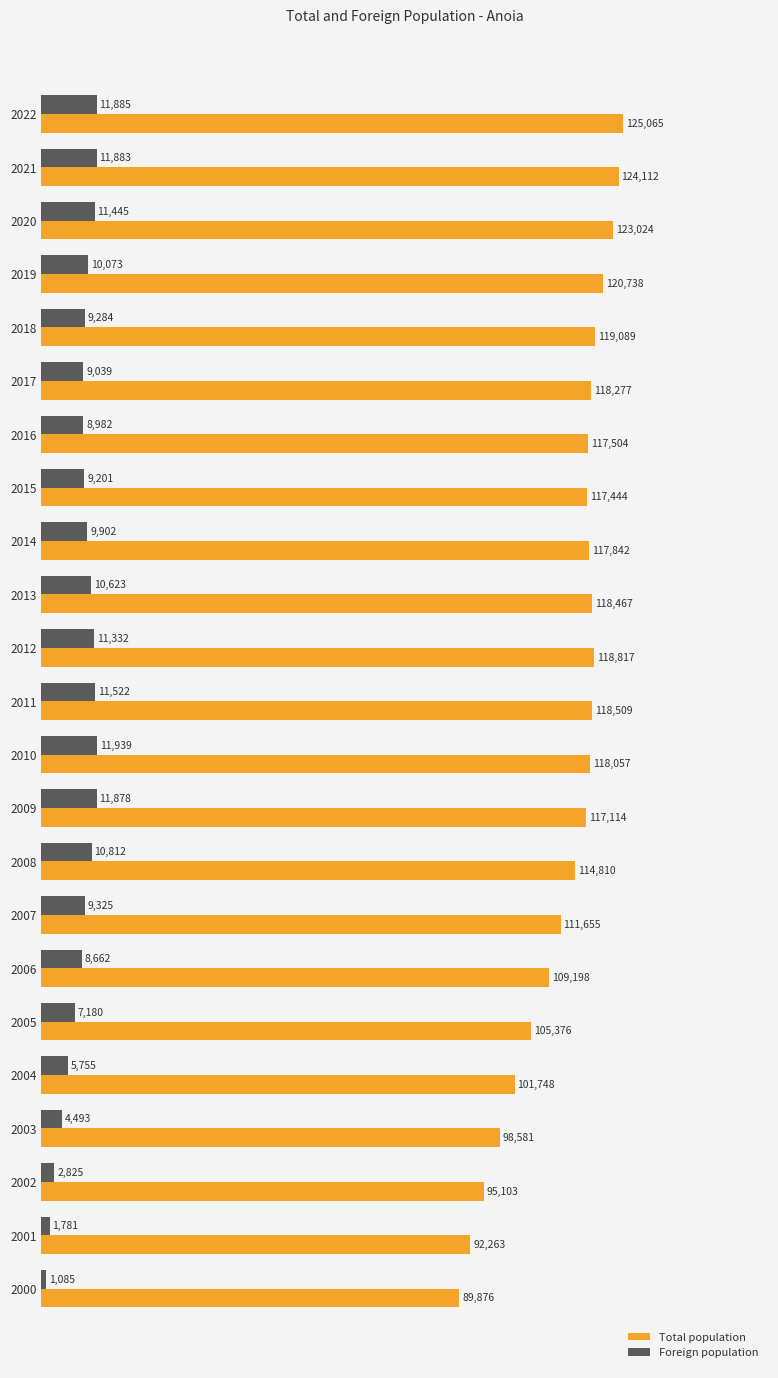

Which category has the highest value in the Total population series?

2022